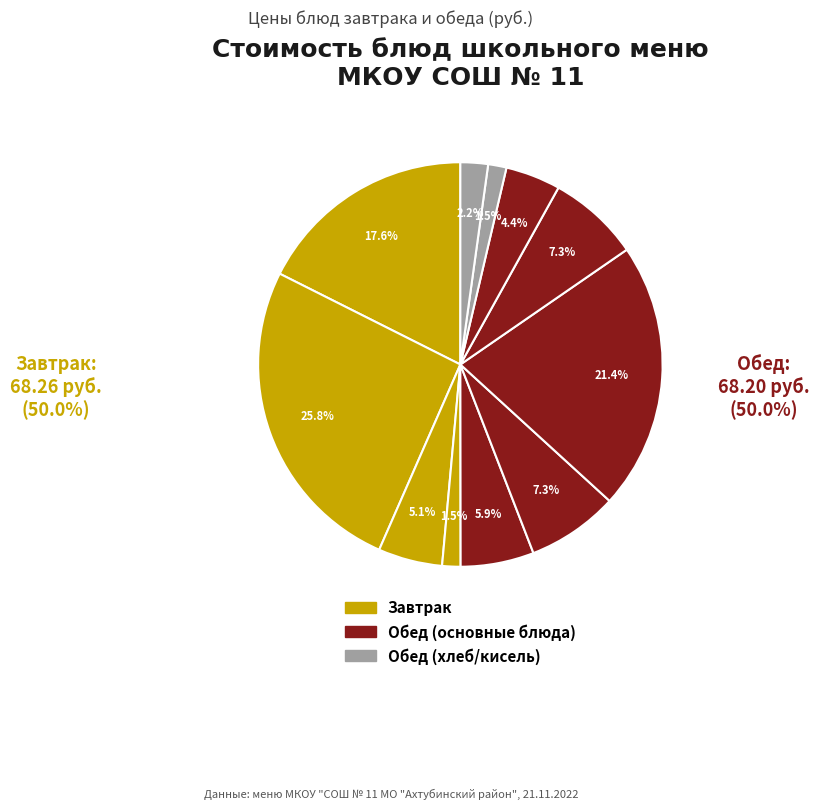

How many segments does this pie chart have?

11